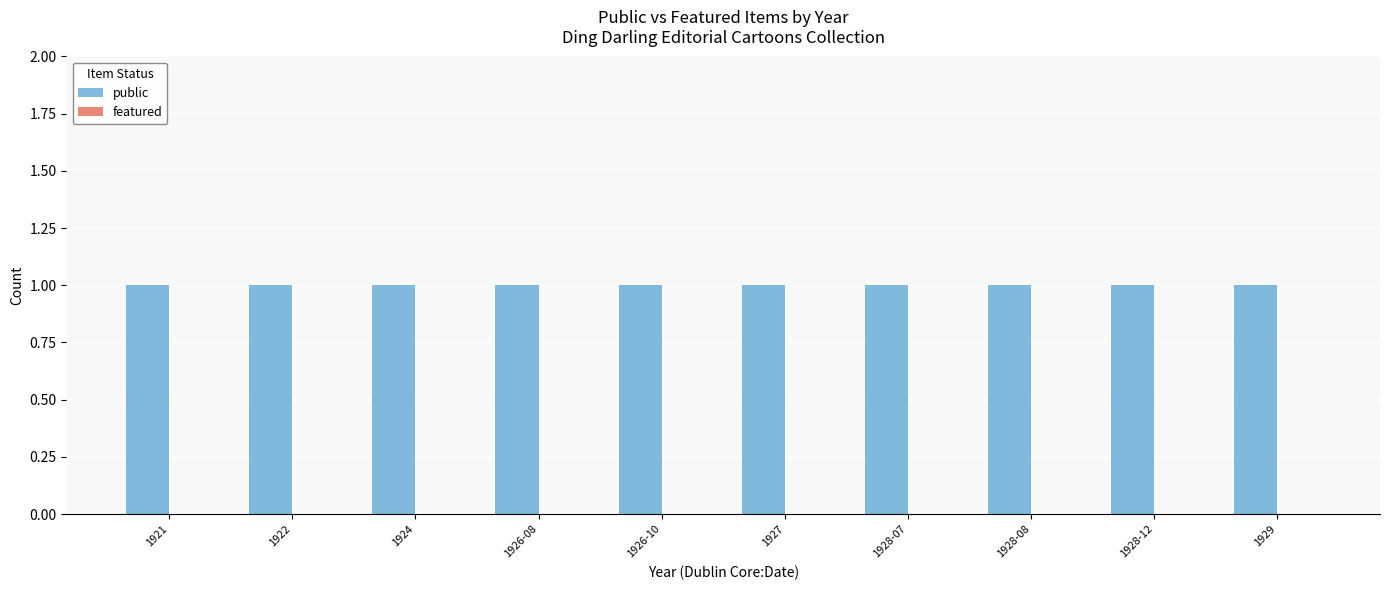

Reading left to right, what are all the values shown in this chart?

public: 1921=1	1922=1	1924=1	1926-08=1	1926-10=1	1927=1	1928-07=1	1928-08=1	1928-12=1	1929=1
featured: 1921=0	1922=0	1924=0	1926-08=0	1926-10=0	1927=0	1928-07=0	1928-08=0	1928-12=0	1929=0